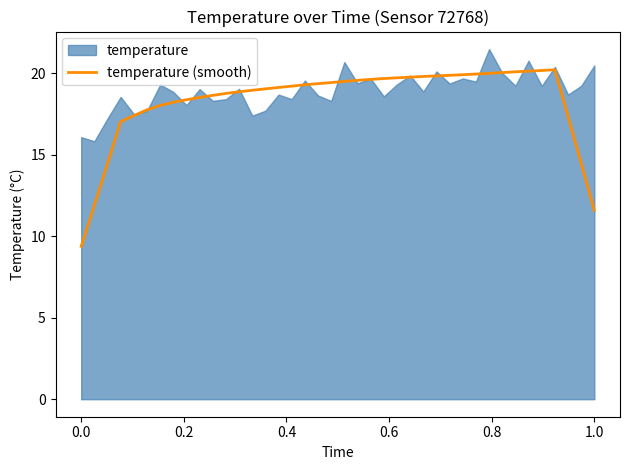

What is the maximum value for temperature (smooth)?

20.2